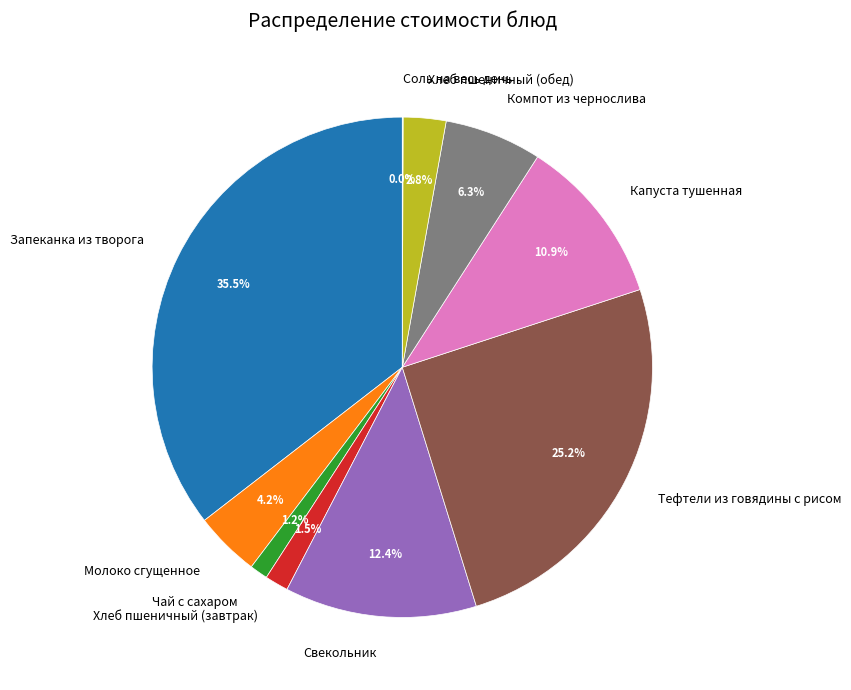

What percentage do Свекольник and Запеканка из творога together represent?

47.9%